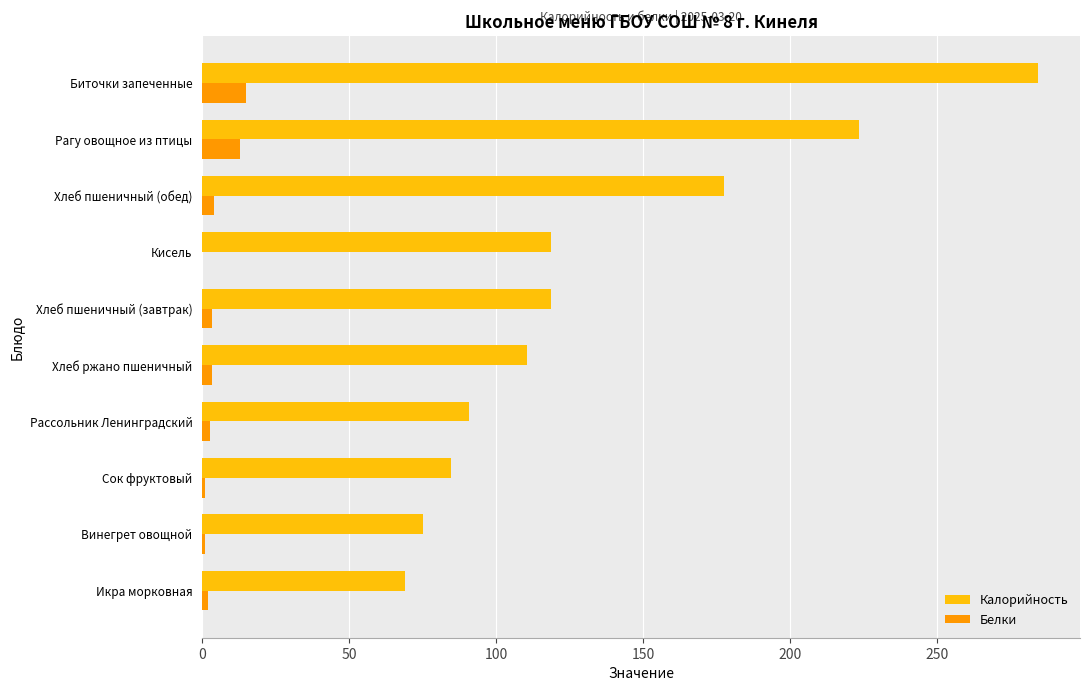

Which series has the largest total across all categories?

Калорийность